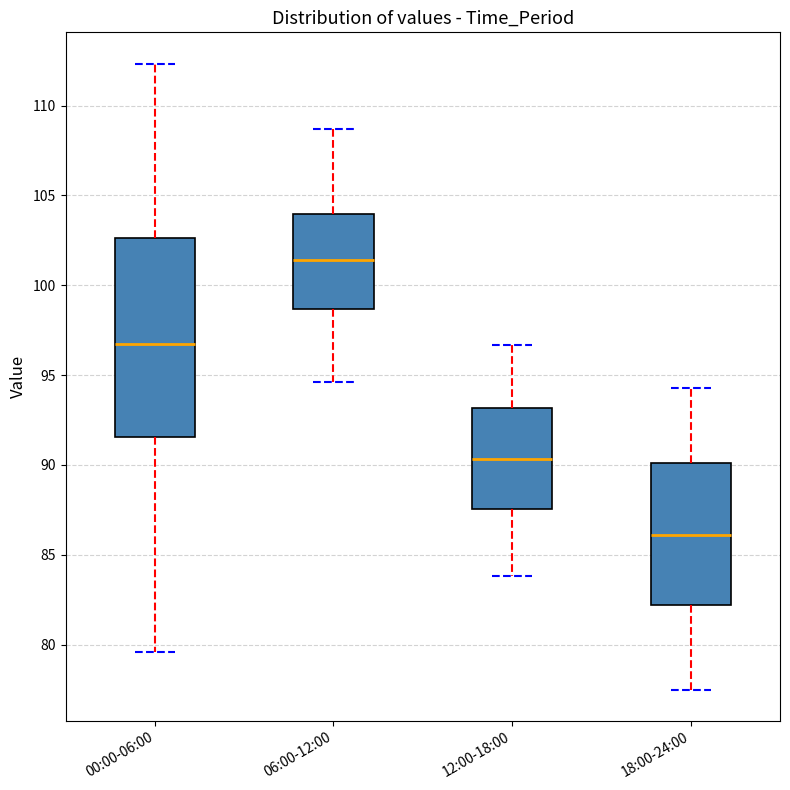

Reading left to right, read every box against the y-axis: the position of its median line, the range the box covers, and the ends of its whiskers. The values are not printed on the chart, so give them approximately, as read against the axis.

00:00-06:00: median 97.0, box 91.5 to 102.5, whiskers 79.5 to 112.5
06:00-12:00: median 101.5, box 98.5 to 104.0, whiskers 94.5 to 108.5
12:00-18:00: median 90.5, box 87.5 to 93.0, whiskers 84.0 to 96.5
18:00-24:00: median 86.0, box 82.0 to 90.0, whiskers 77.5 to 94.5